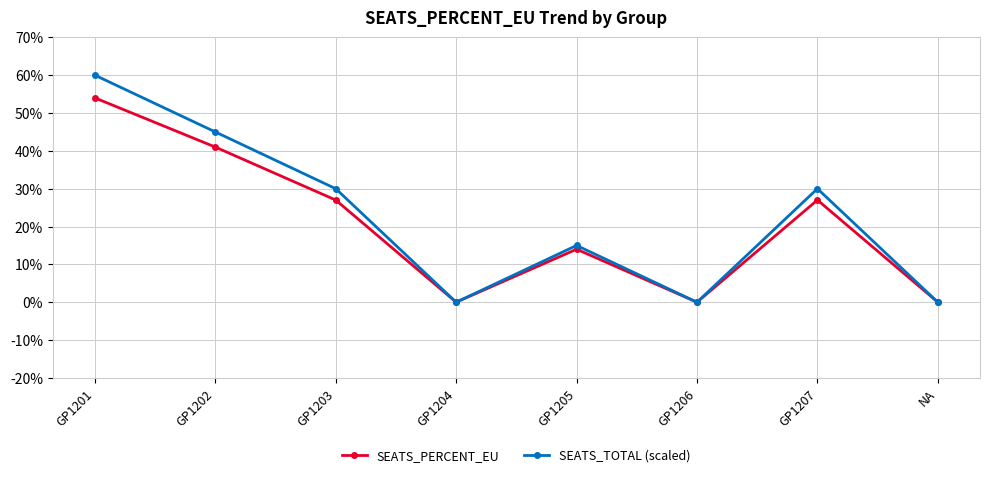

At which category is the sum across all series the highest?

GP1201